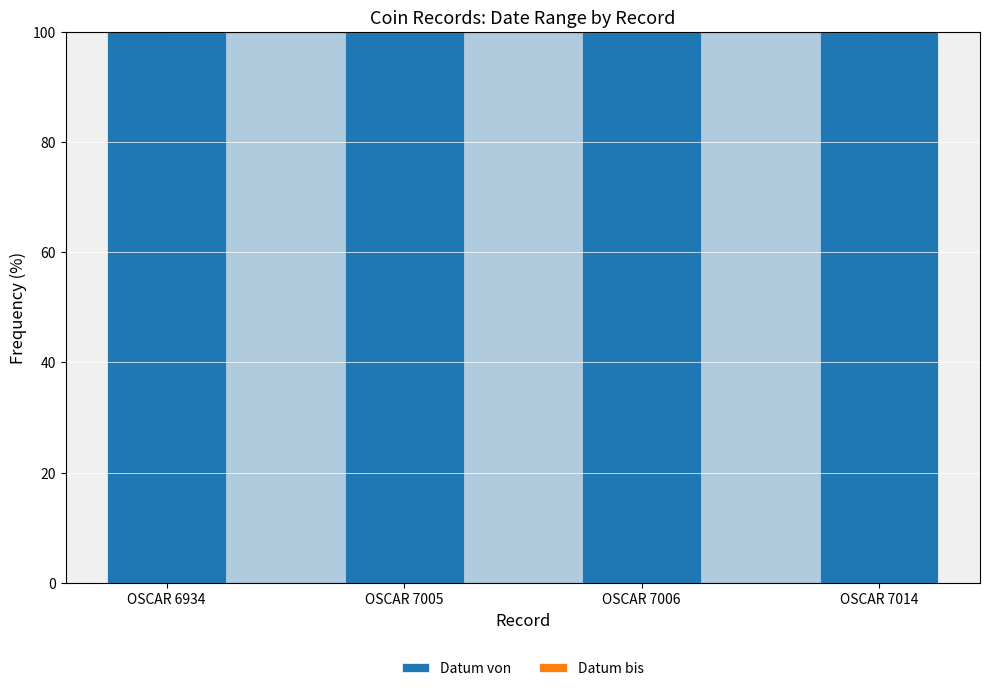

Is the value of Datum bis at OSCAR 7005 greater than the value of Datum von at OSCAR 7006?

No